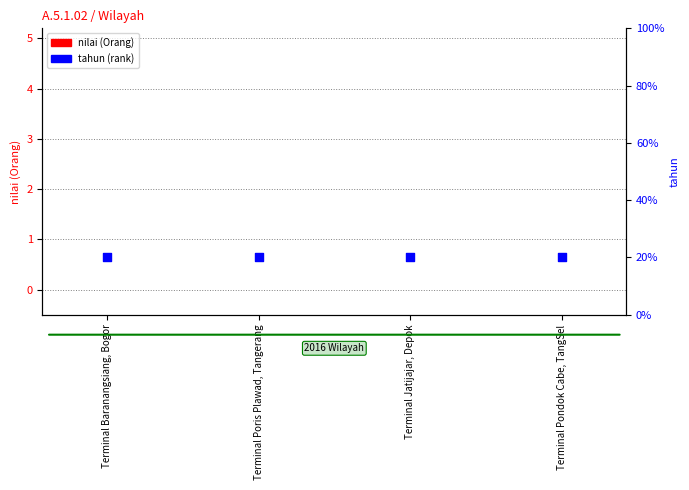

What is the total value across all series at Terminal Baranangsiang, Bogor?

20